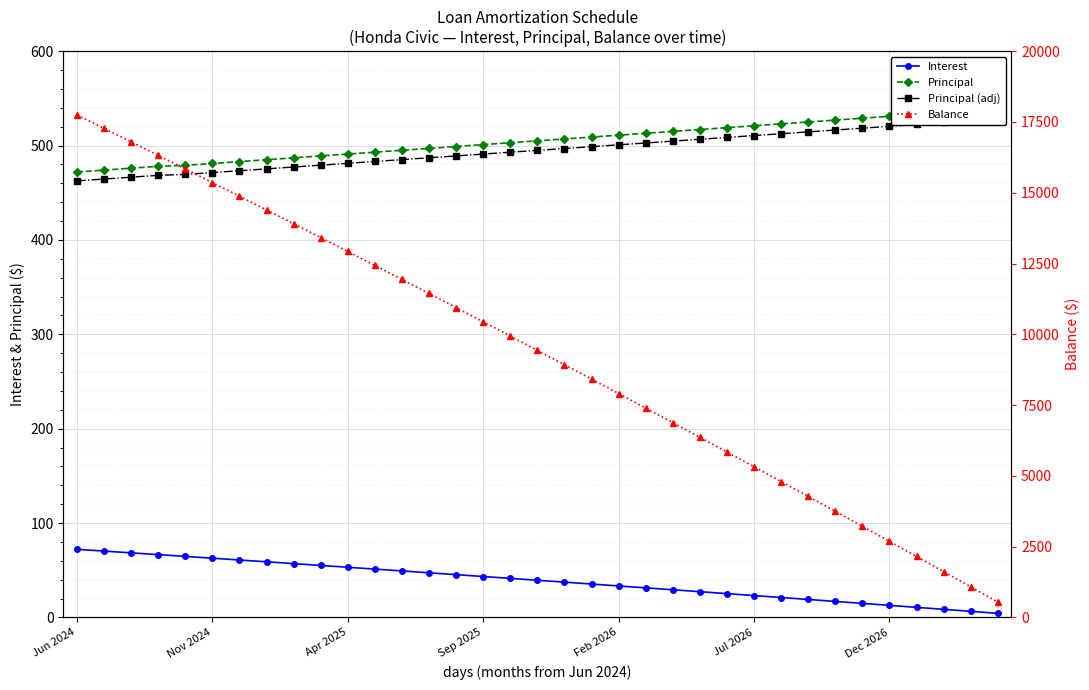

True or false: Principal (adj) and Interest cross at least once.

False